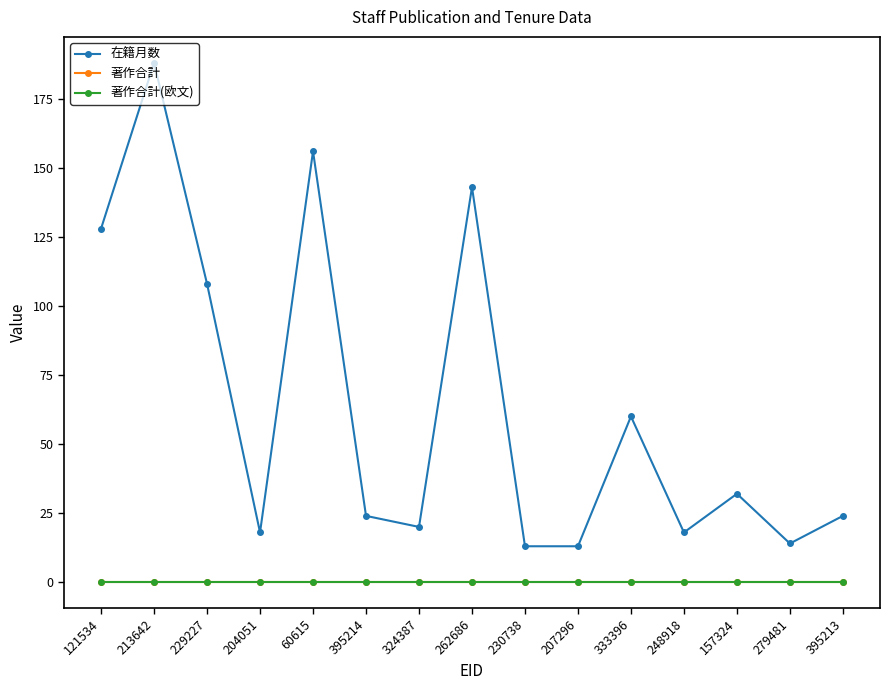

What is the value of the 在籍月数 point at the 5th from the left?

156